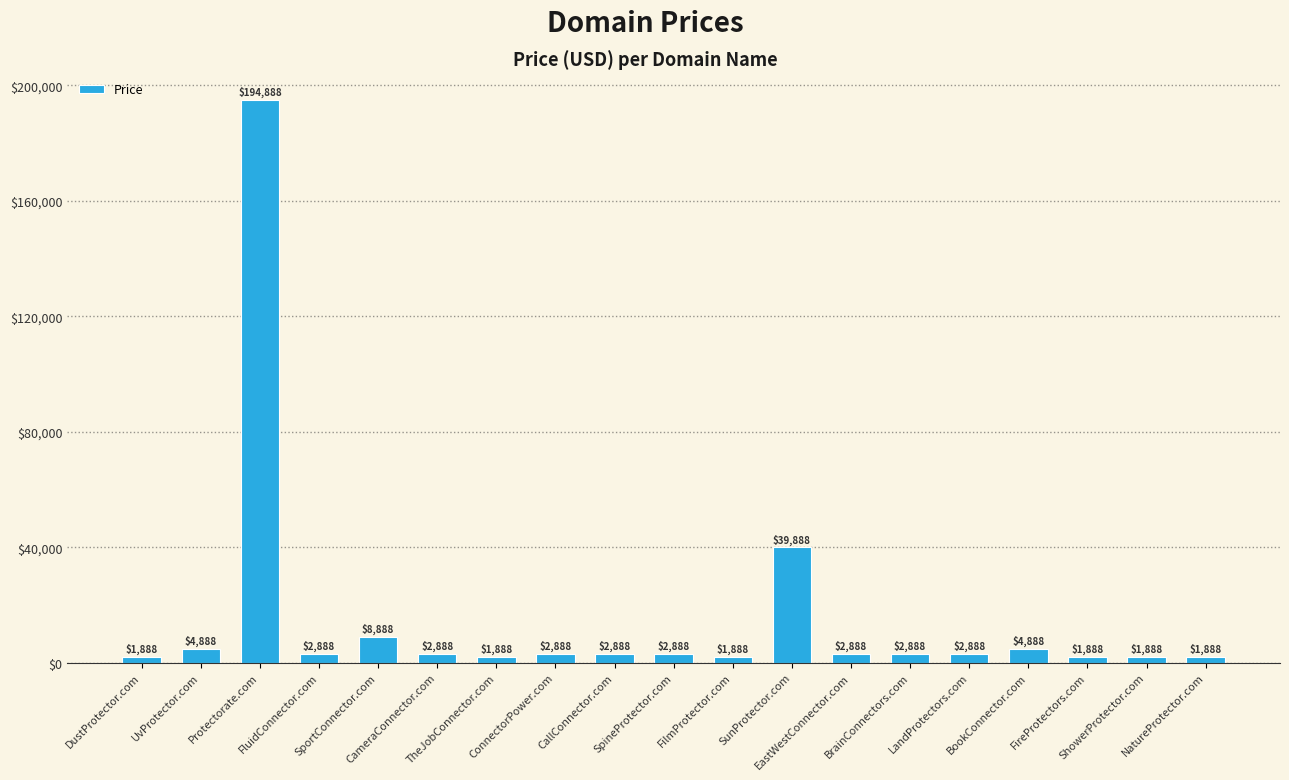

How many values are below 2888?

6